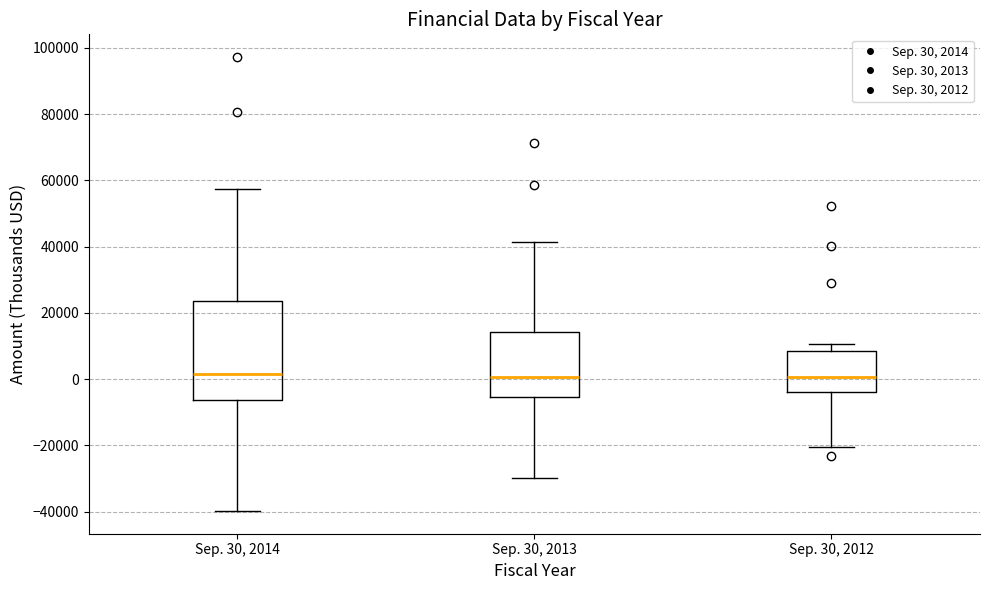

Reading left to right, read every box against the y-axis: the position of its median line, the range the box covers, and the ends of its whiskers. The values are not printed on the chart, so give them approximately, as read against the axis.

Sep. 30, 2014: median 2000, box -6000 to 24000, whiskers -40000 to 58000
Sep. 30, 2013: median 0, box -6000 to 14000, whiskers -30000 to 42000
Sep. 30, 2012: median 0, box -4000 to 8000, whiskers -20000 to 10000